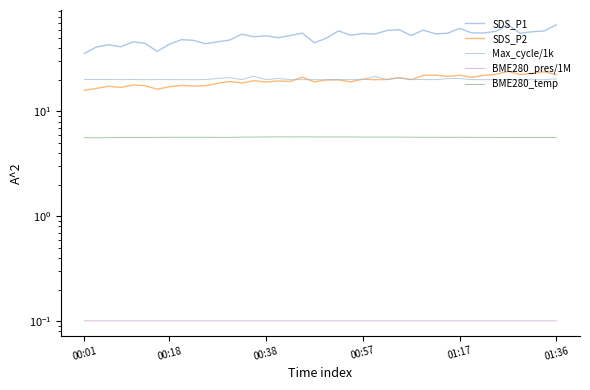

Which has a higher value, 9 or 26?

26